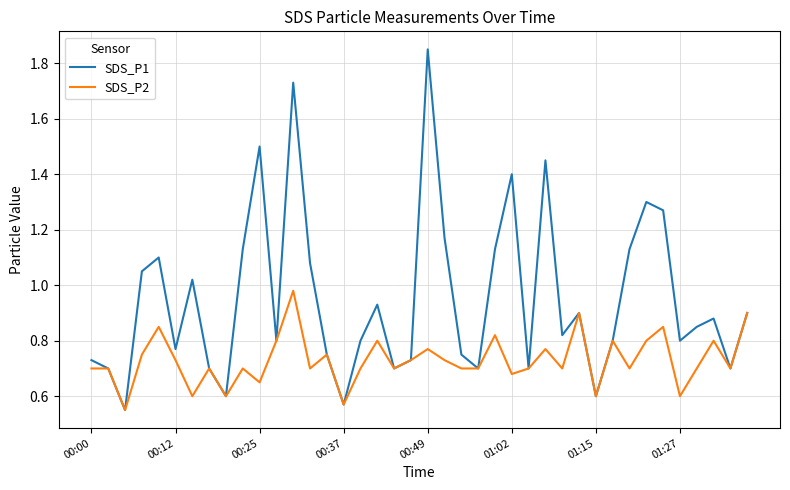

What is the sum of all SDS_P1 values?

38.0